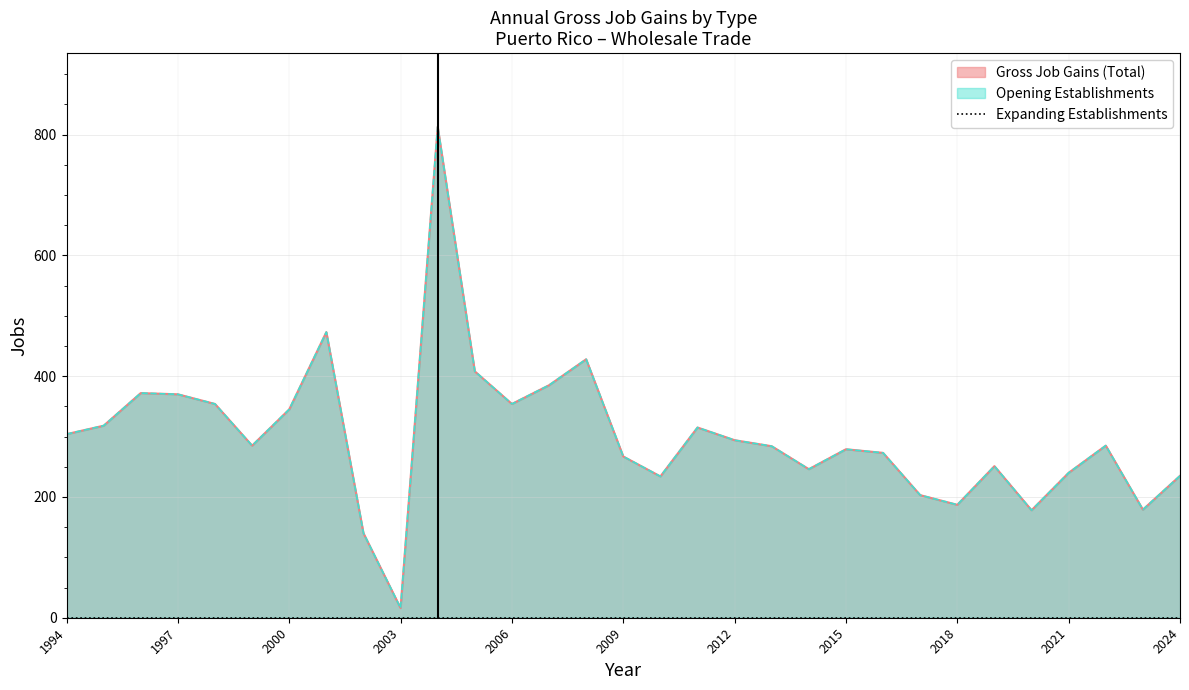

Which category has the highest value in the Gross Job Gains (Total) series?

2004